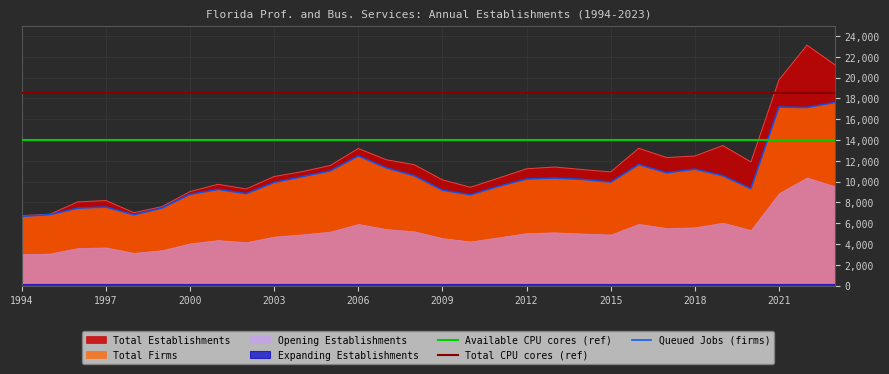

Does the chart have visible grid lines?

Yes